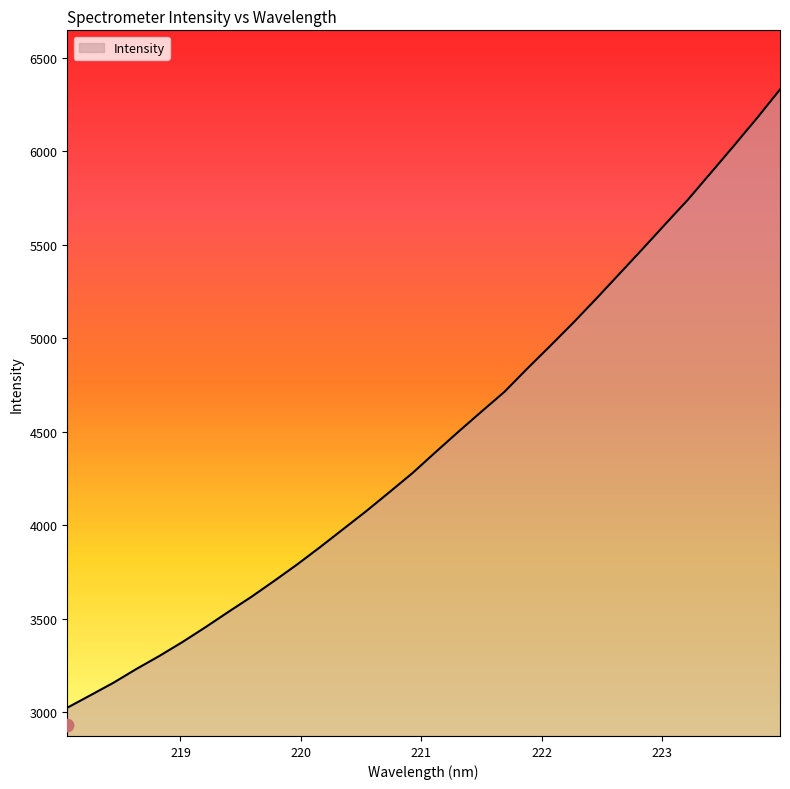

What is the change in value from 218.0596 to 222.4538?

+2187.3